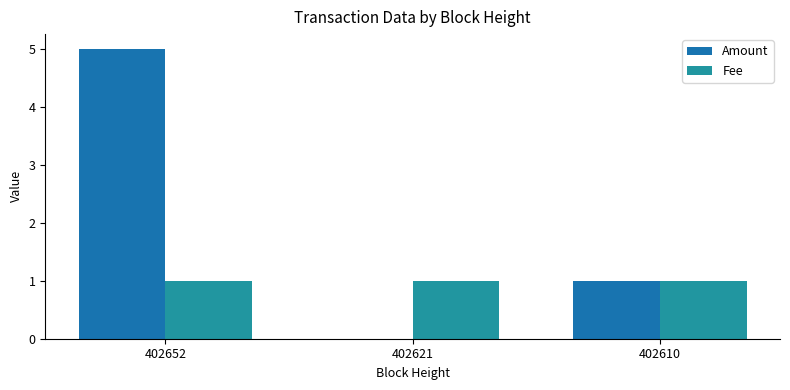

Rank the series by their average value, from lowest to highest.

Fee, Amount